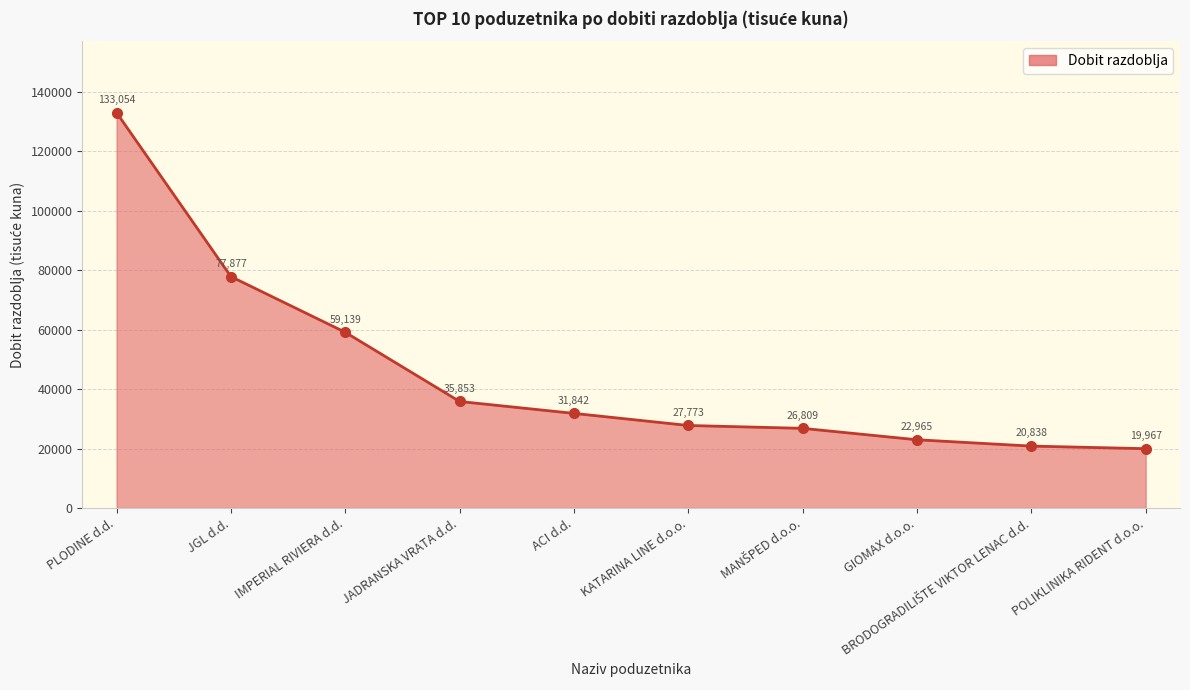

At which label does the data first exceed 31842?

PLODINE d.d.